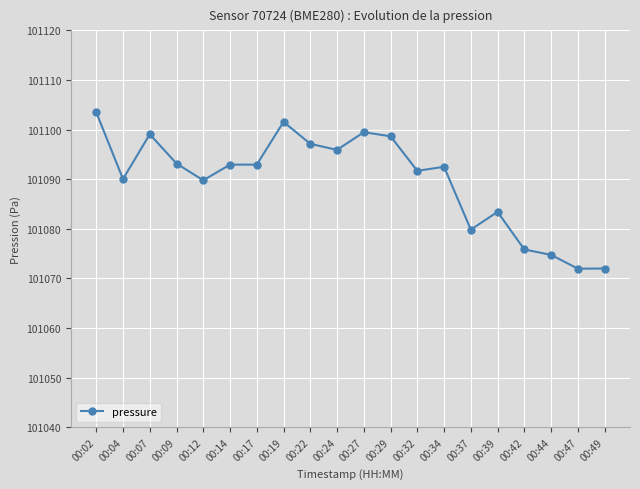

What is the change in value from 00:24 to 00:27?

+3.6